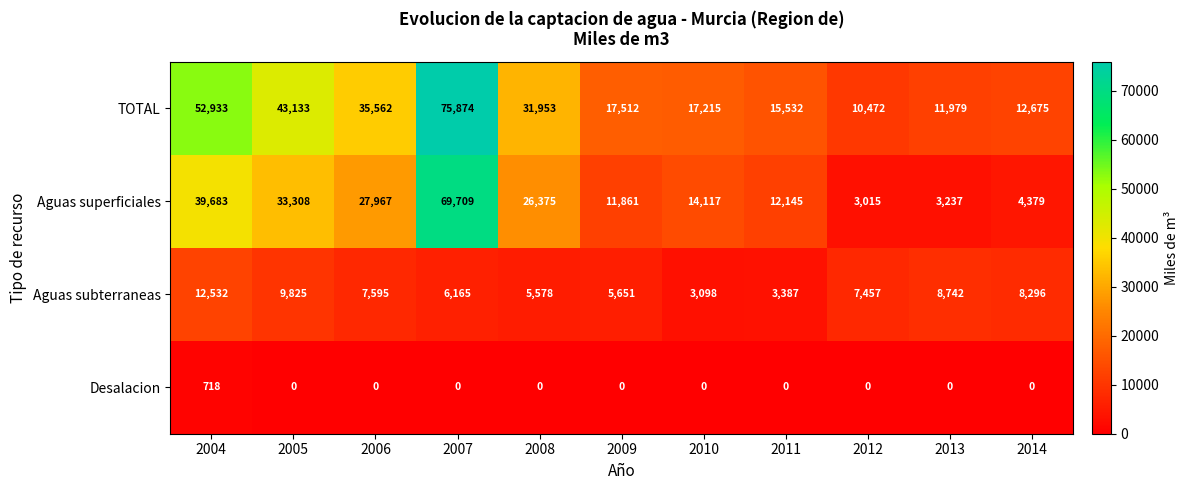

List the series in order of their overall mean, lowest first.

Desalacion, Aguas subterraneas, Aguas superficiales, TOTAL